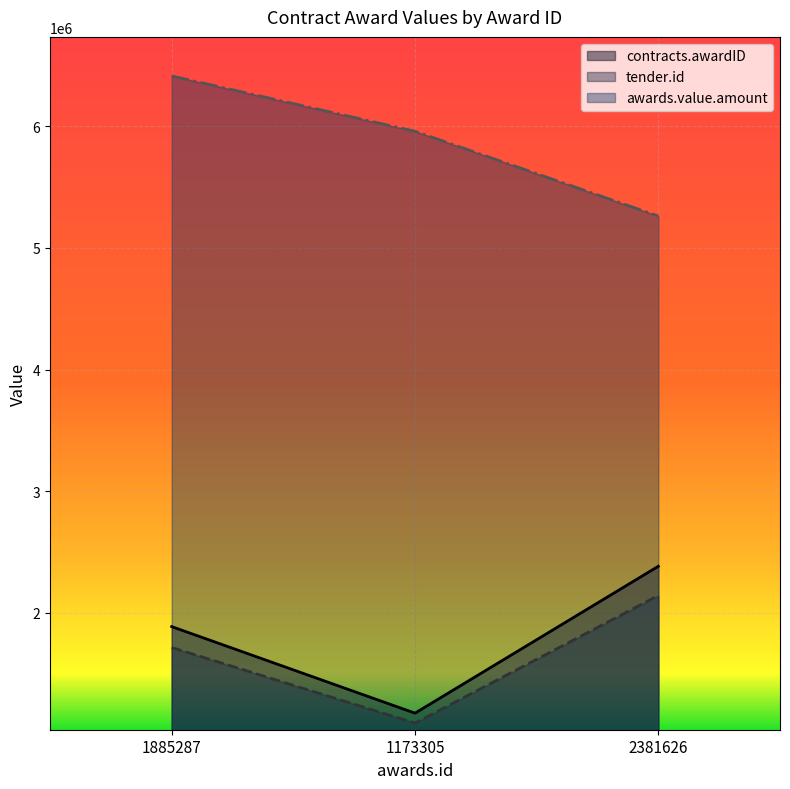

How many data points in contracts.awardID are above 1885287?

1